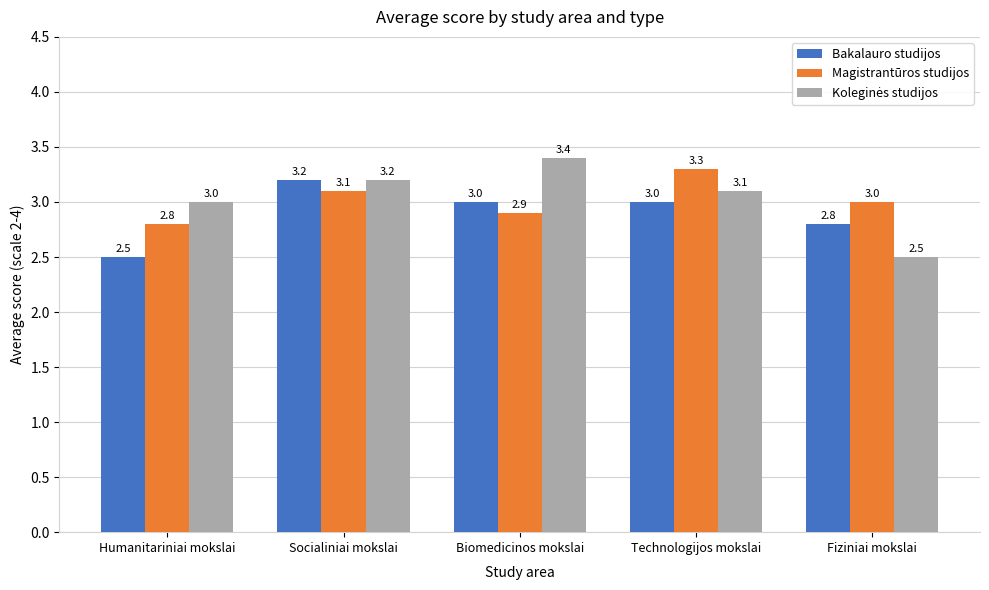

What is the total value across all series at Technologijos mokslai?

9.4